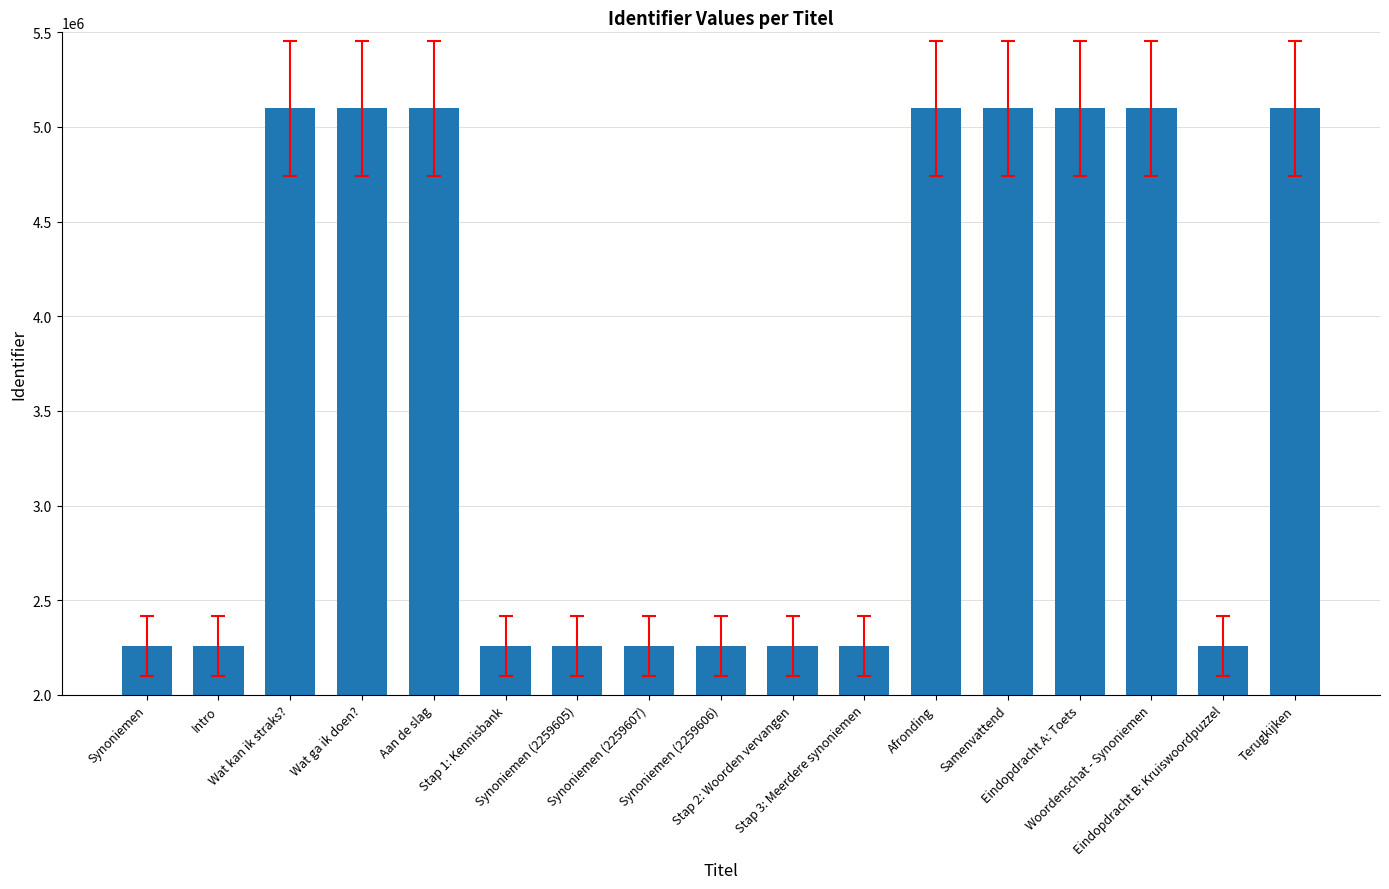

What is the difference between the second highest and minimum values?

2839536